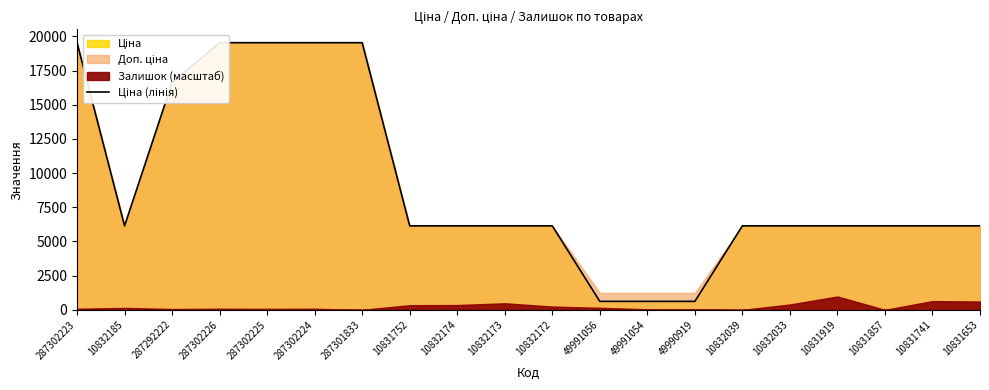

Reading left to right, transcribe all the data shown in this chart.

287302223=19542.7	10832185=6143.2	287292222=16618.0	287302226=19542.7	287302225=19542.7	287302224=19542.7	287301833=19542.7	10831752=6143.2	10832174=6143.2	10832173=6143.2	10832172=6143.2	49991056=618.9	49991054=618.9	49990919=618.9	10832039=6143.2	10832033=6143.2	10831919=6143.2	10831857=6143.2	10831741=6143.2	10831653=6143.2